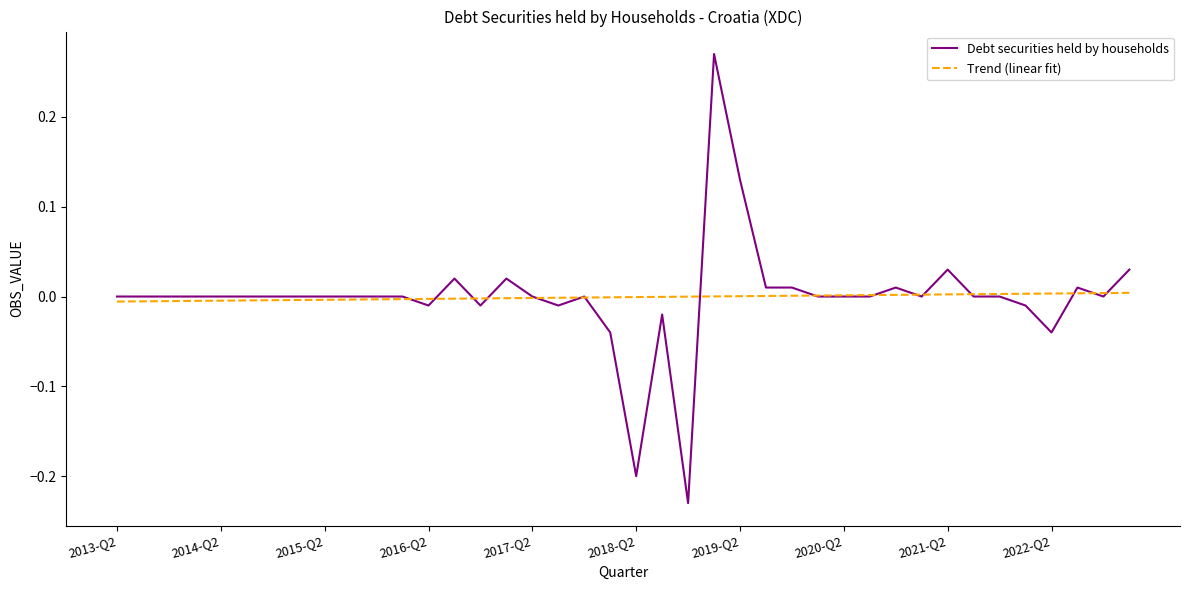

Rank the series by their maximum value, from lowest to highest.

Trend (linear fit), Debt securities held by households